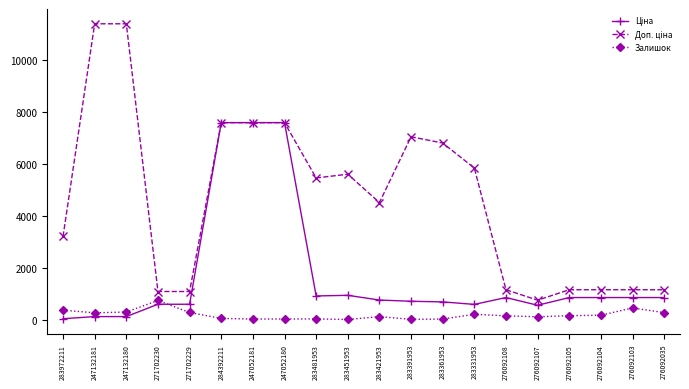

At how many categories does at least one series exceed 6552?

7